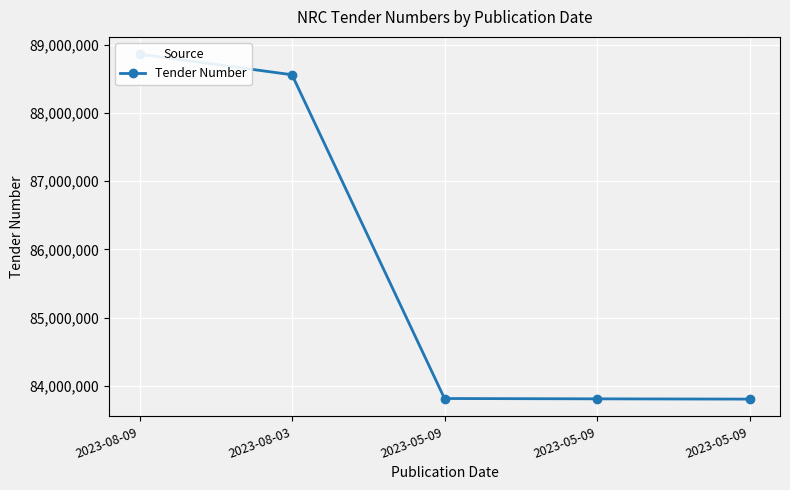

What is the value of the 4th point from the left?

83815508